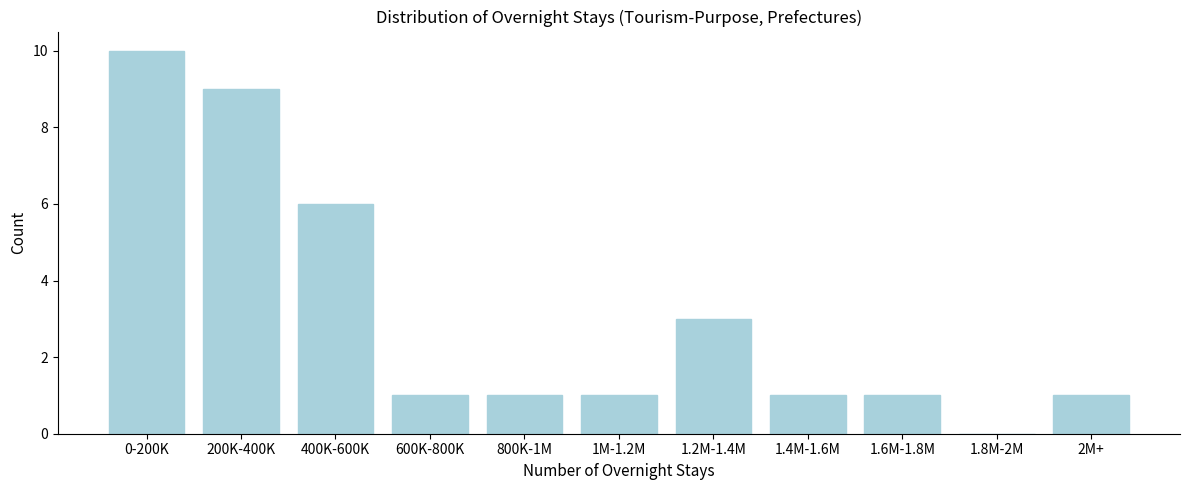

Reading left to right, list all the values displayed in this chart.

0-200K=10	200K-400K=9	400K-600K=6	600K-800K=1	800K-1M=1	1M-1.2M=1	1.2M-1.4M=3	1.4M-1.6M=1	1.6M-1.8M=1	1.8M-2M=0	2M+=1